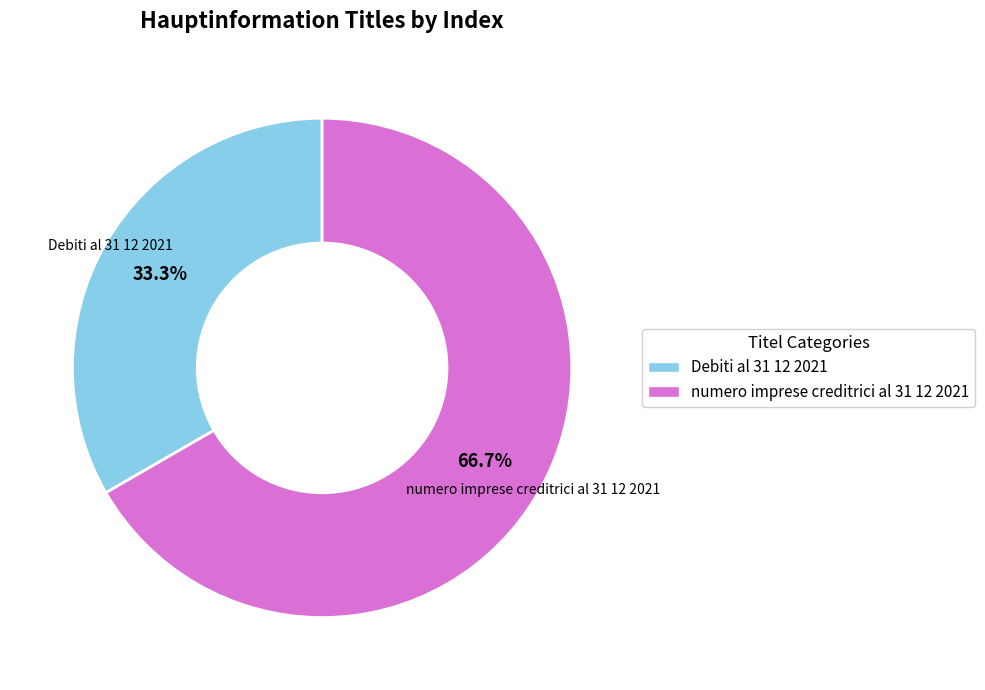

True or false: numero imprese creditrici al 31 12 2021 accounts for 57% of the total.

False